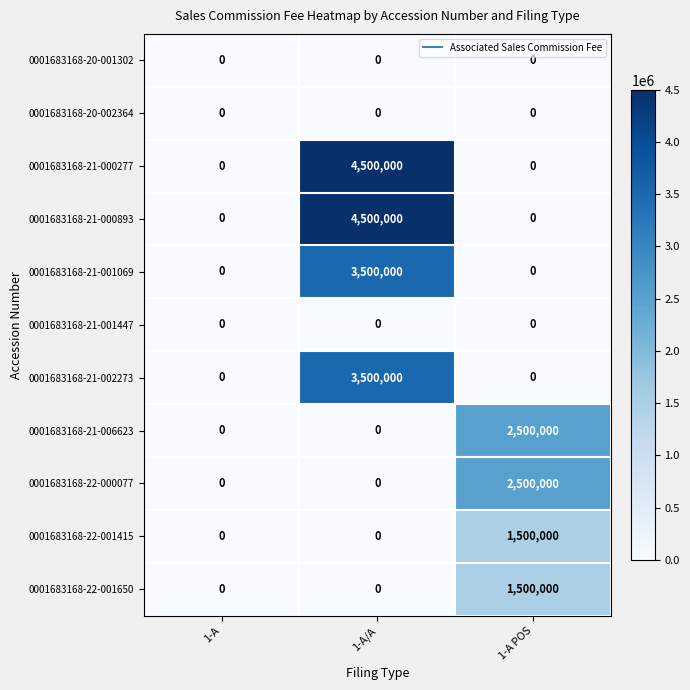

The value of 0001683168-20-001302 at 1-A is 0. True or false?

True